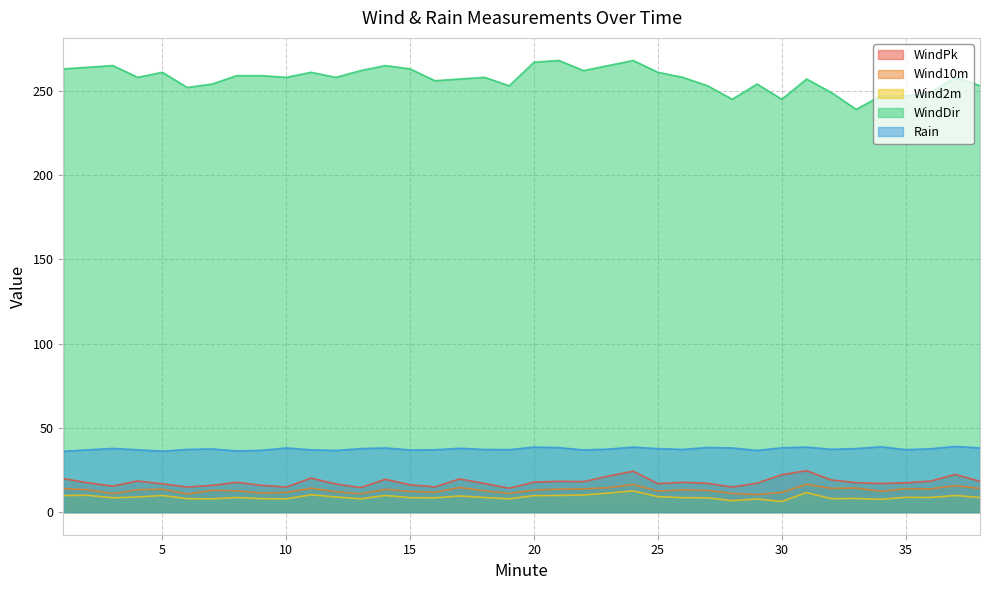

What are all the series names shown in the legend?

WindPk, Wind10m, Wind2m, WindDir, Rain